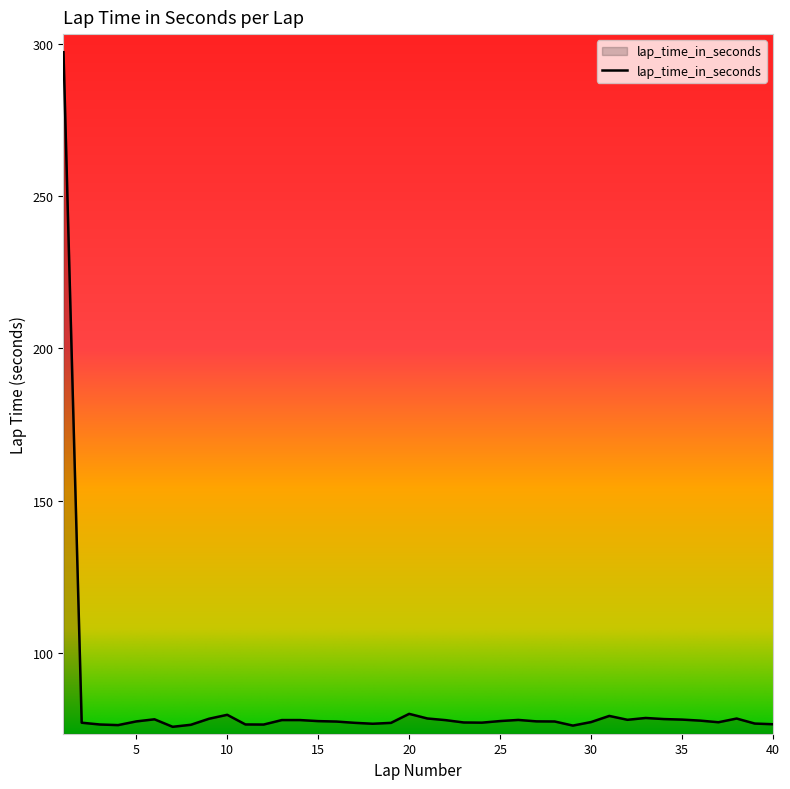

True or false: the data has more than 0 interior local peaks.

True